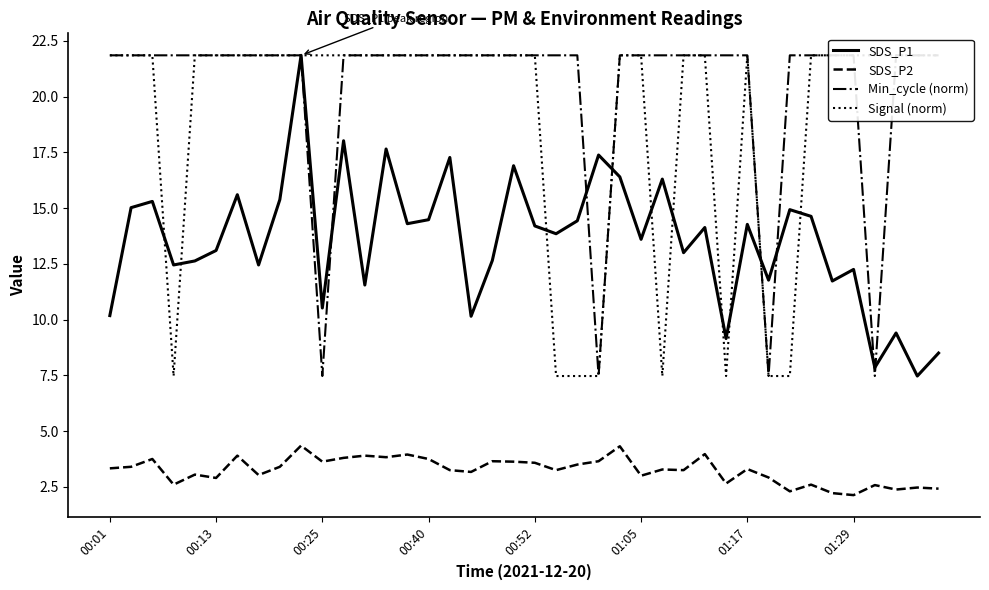

How many data points does each series have?

40